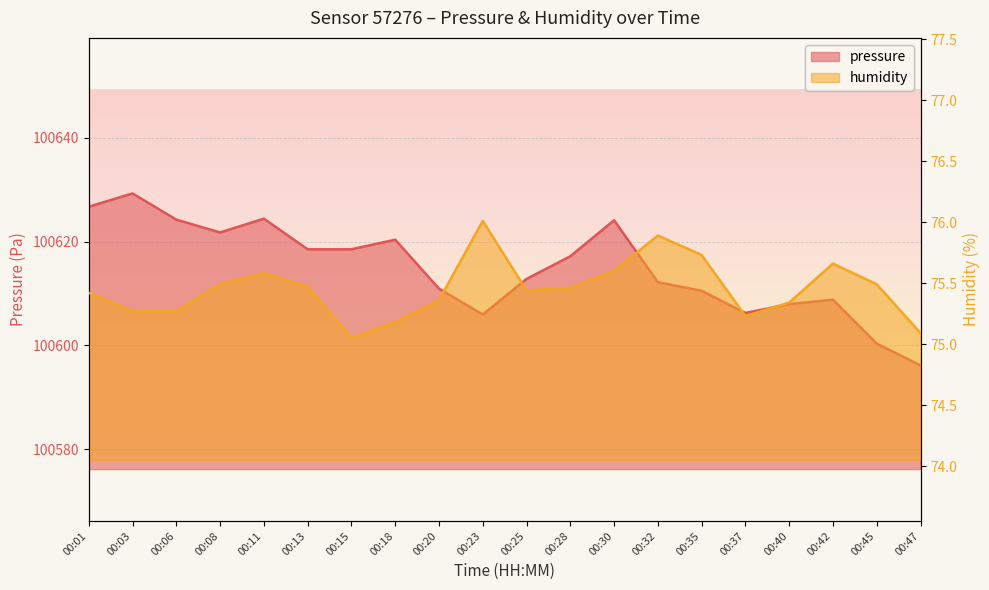

Which series has the largest range (max minus min)?

pressure